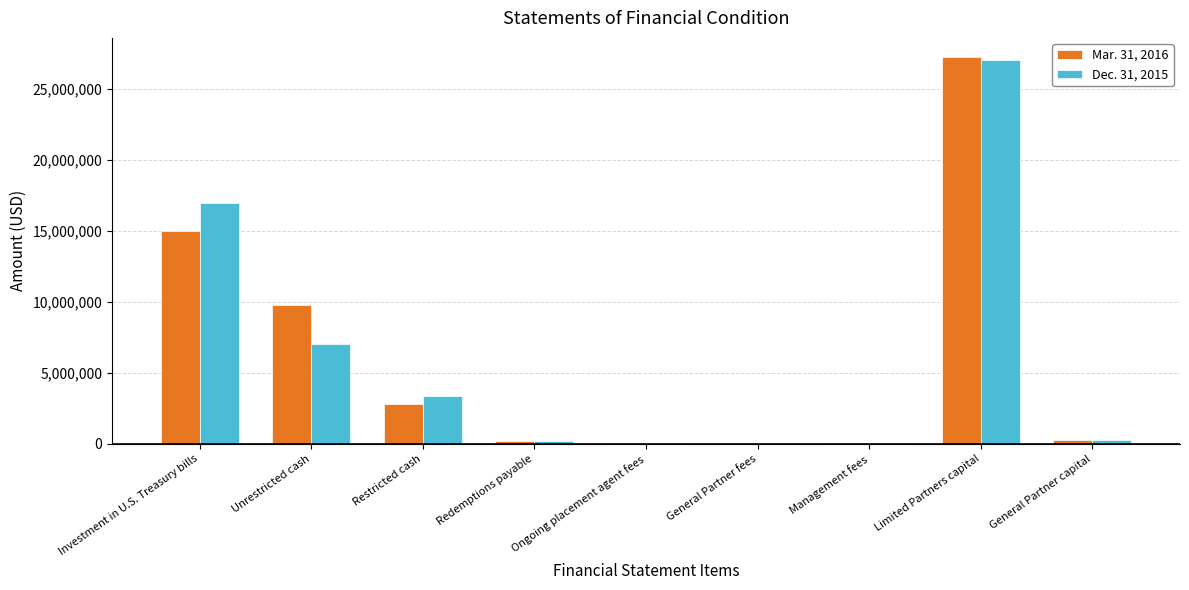

What is the maximum value shown in the chart?

27259094